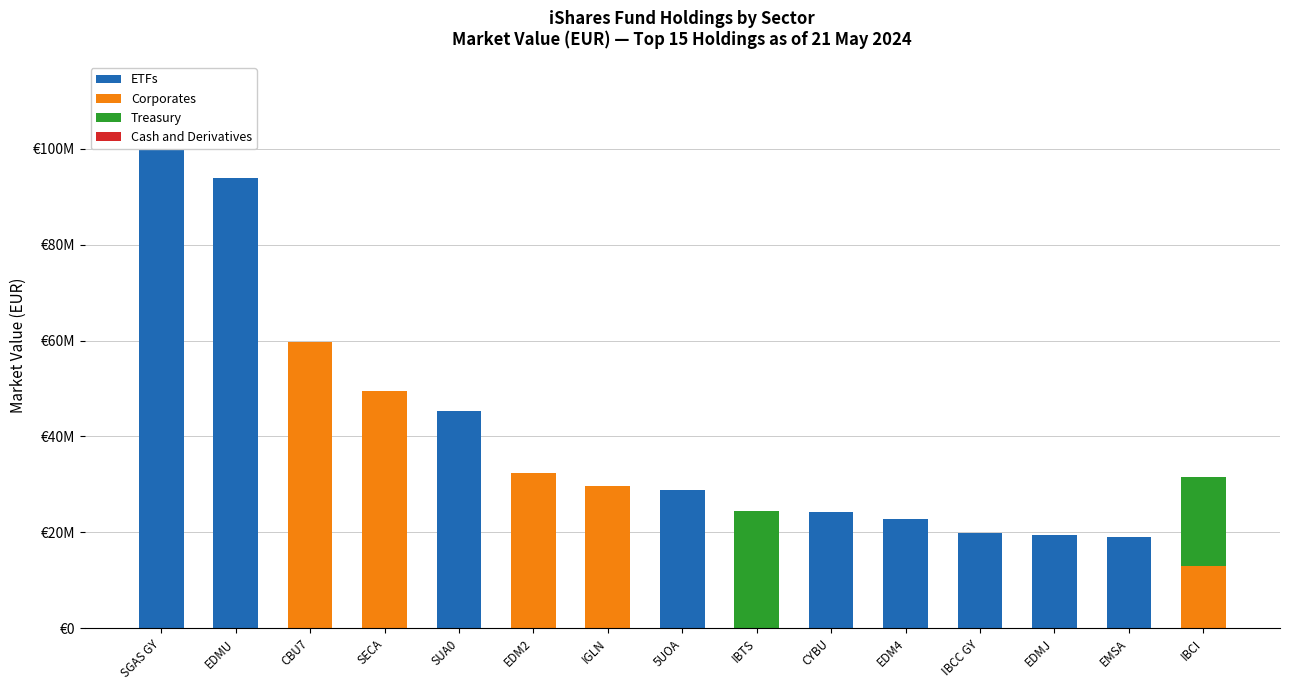

Are the bars horizontal?

No